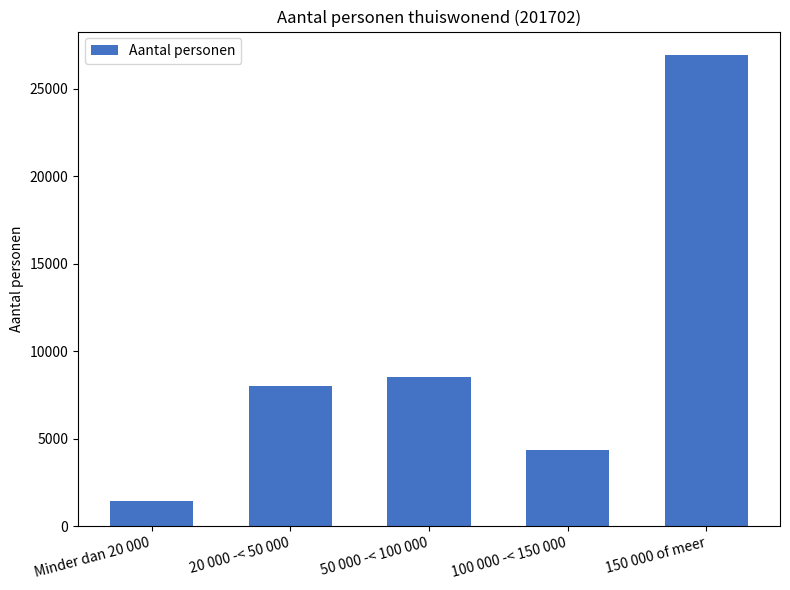

Are the bars grouped side by side (vs. stacked)?

No